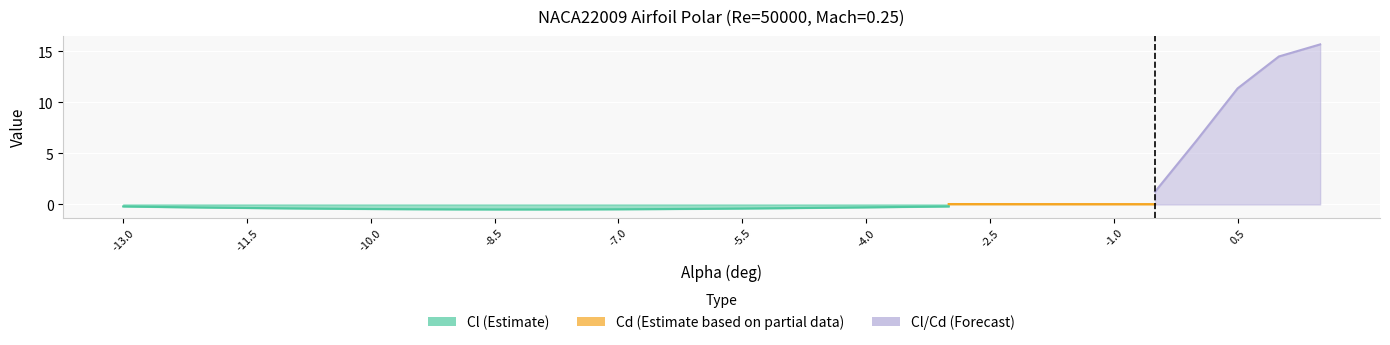

What is the sum of the Cd (Estimate based on partial data) values at -7.5 and -2.5?

0.1